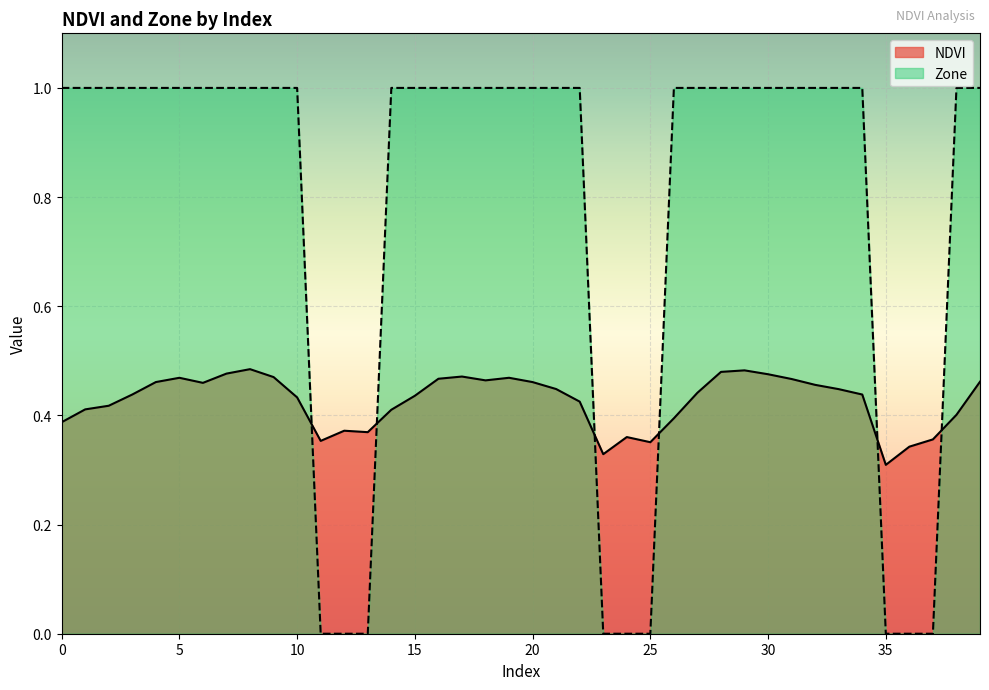

List the series in order of their overall mean, highest first.

Zone, NDVI